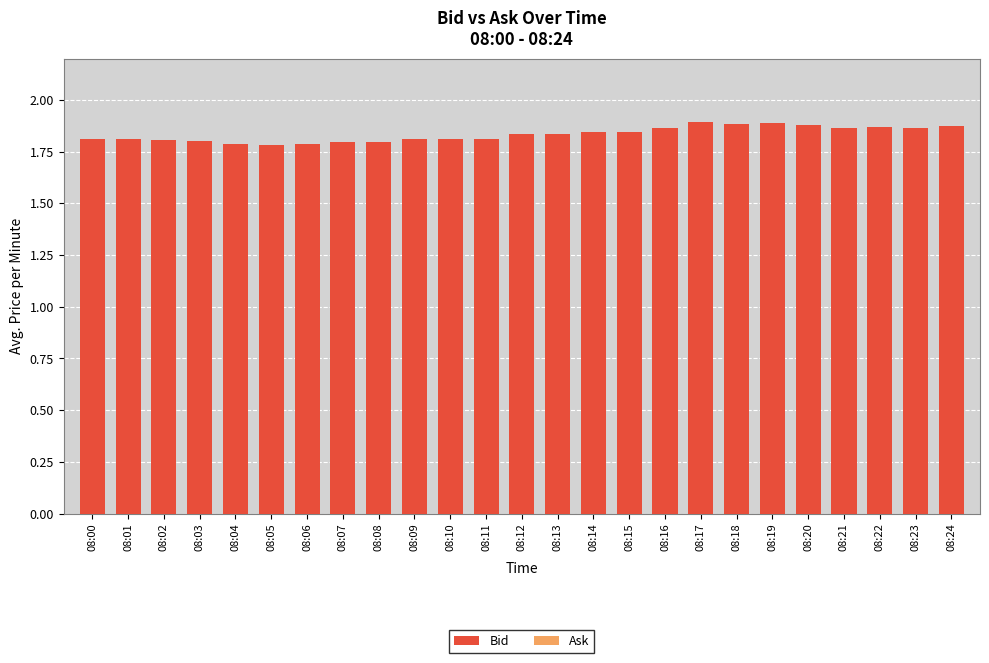

What is the ratio of the value at 08:06 to the value at 08:01?

1.0